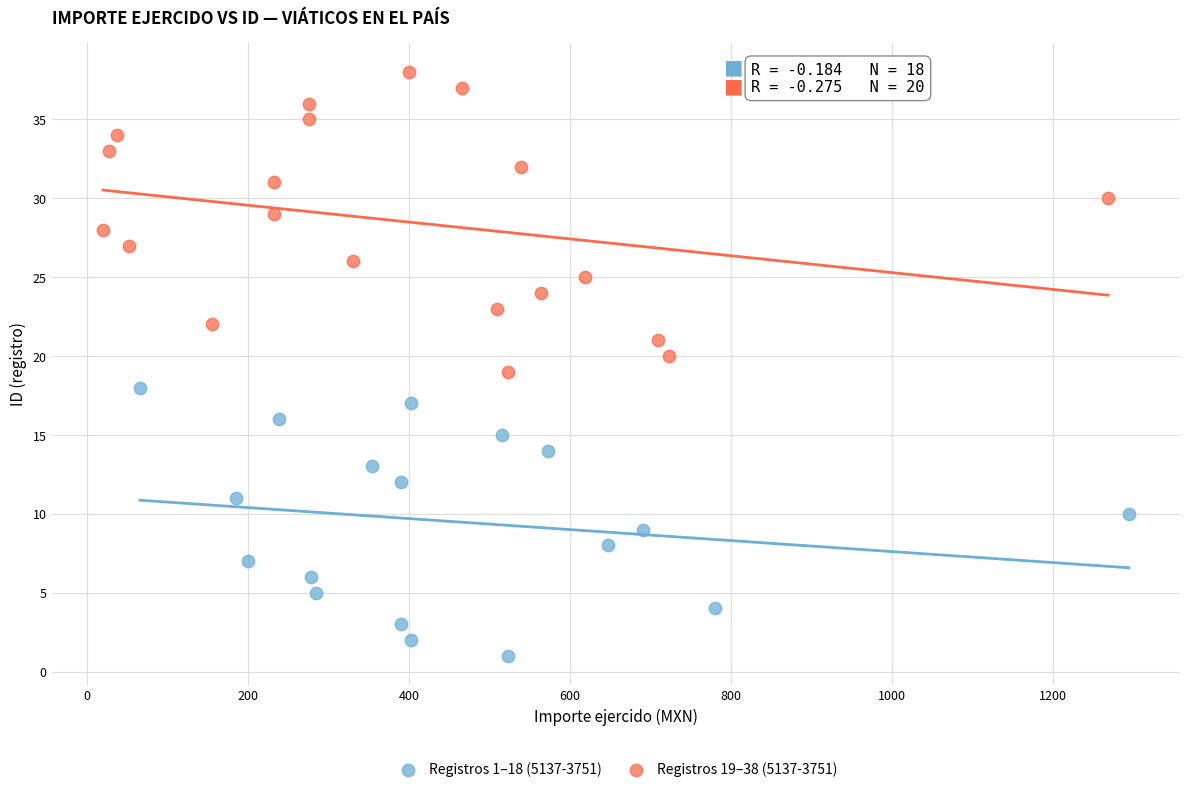

Which series reaches the minimum Y coordinate?

Registros 1–18 (5137-3751)